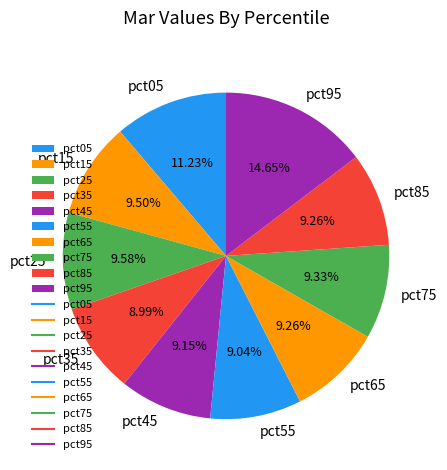

The pct75 slice represents 24% of the pie. True or false?

False